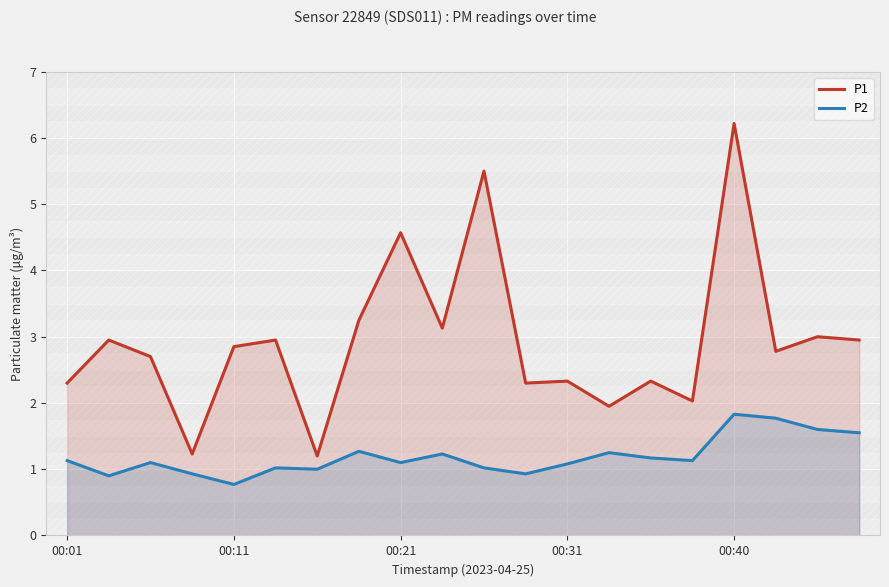

What is the greatest value displayed?

6.2